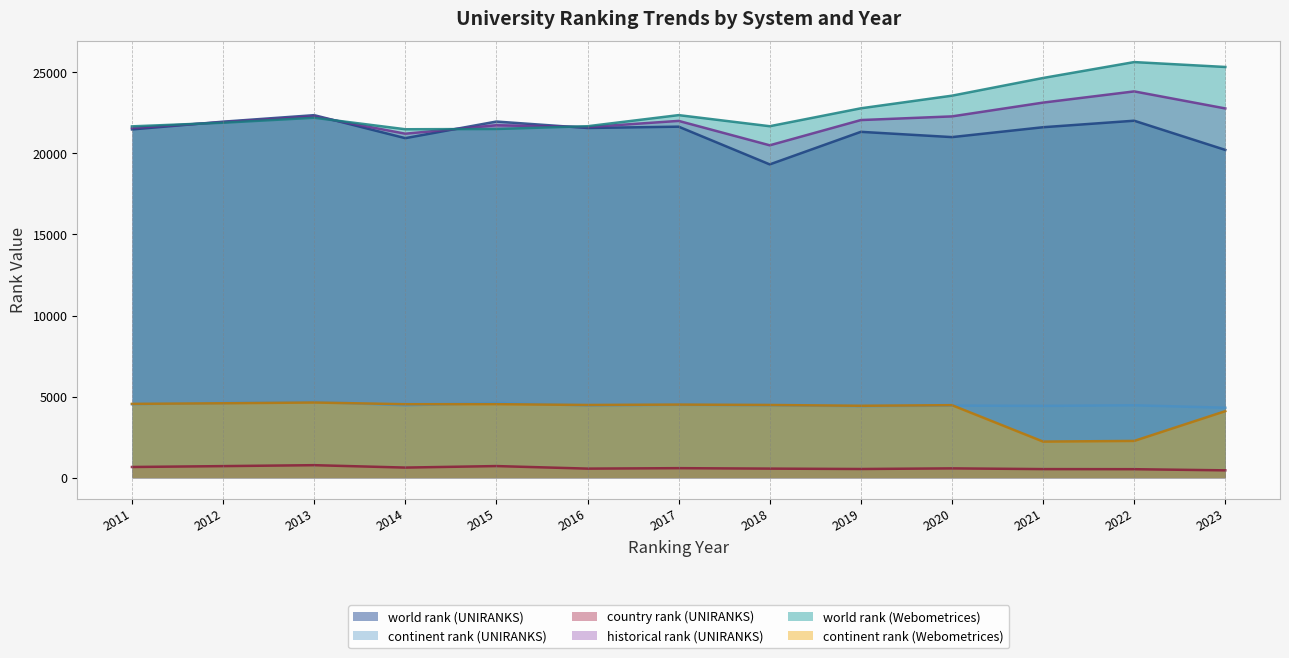

Reading left to right, list all the values displayed in this chart.

world rank (UNIRANKS): 2011=21472.0	2012=21950.0	2013=22351.0	2014=20934.0	2015=21958.0	2016=21561.0	2017=21642.0	2018=19317.0	2019=21324.0	2020=20999.0	2021=21608.0	2022=22009.0	2023=20209.0
continent rank (UNIRANKS): 2011=4539.0	2012=4610.0	2013=4678.0	2014=4469.0	2015=4612.0	2016=4462.0	2017=4497.0	2018=4473.0	2019=4417.0	2020=4452.0	2021=4434.0	2022=4471.0	2023=4320.0
country rank (UNIRANKS): 2011=668.0	2012=722.0	2013=780.0	2014=632.0	2015=725.0	2016=568.0	2017=596.0	2018=568.0	2019=544.0	2020=583.0	2021=538.0	2022=532.0	2023=461.0
historical rank (UNIRANKS): 2011=21566.5	2012=21917.5	2013=22271.5	2014=21208.5	2015=21728.5	2016=21615.0	2017=21998.0	2018=20493.5	2019=22049.0	2020=22275.5	2021=23125.5	2022=23816.0	2023=22765.0
world rank (Webometrices): 2011=21661.0	2012=21885.0	2013=22192.0	2014=21483.0	2015=21499.0	2016=21669.0	2017=22354.0	2018=21670.0	2019=22774.0	2020=23552.0	2021=24643.0	2022=25623.0	2023=25321.0
continent rank (Webometrices): 2011=4557.0	2012=4595.0	2013=4642.0	2014=4536.0	2015=4539.0	2016=4490.0	2017=4513.0	2018=4490.0	2019=4440.0	2020=4478.0	2021=2233.0	2022=2274.0	2023=4109.0